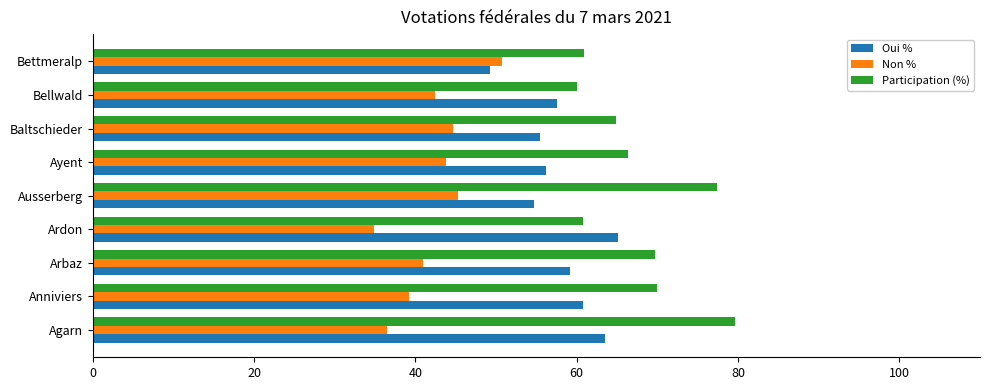

The value of Oui % at Agarn is 42.5. True or false?

False